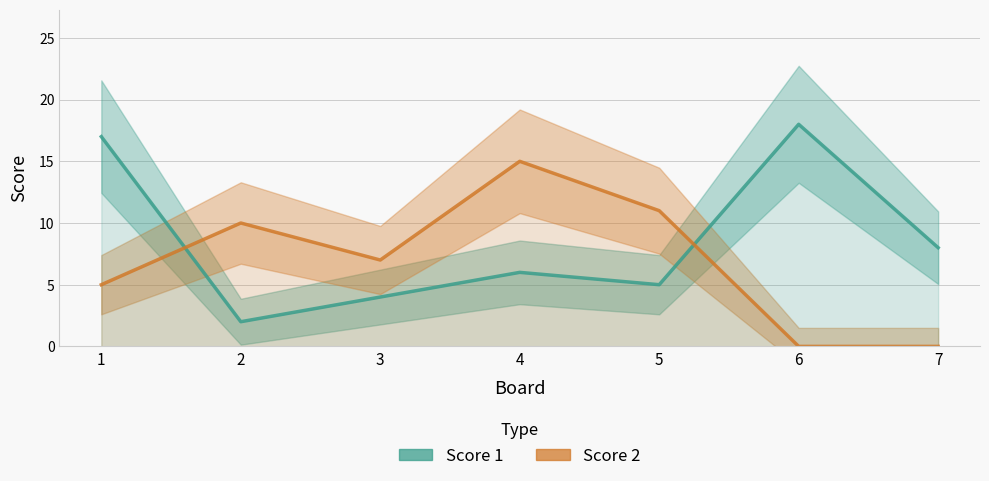

What are all the series names shown in the legend?

Score 1, Score 2